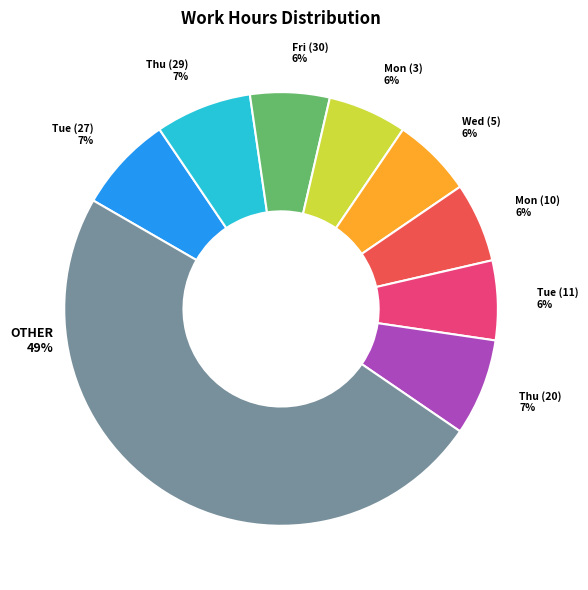

To the nearest percent, what portion does Mon (3) represent?

6%